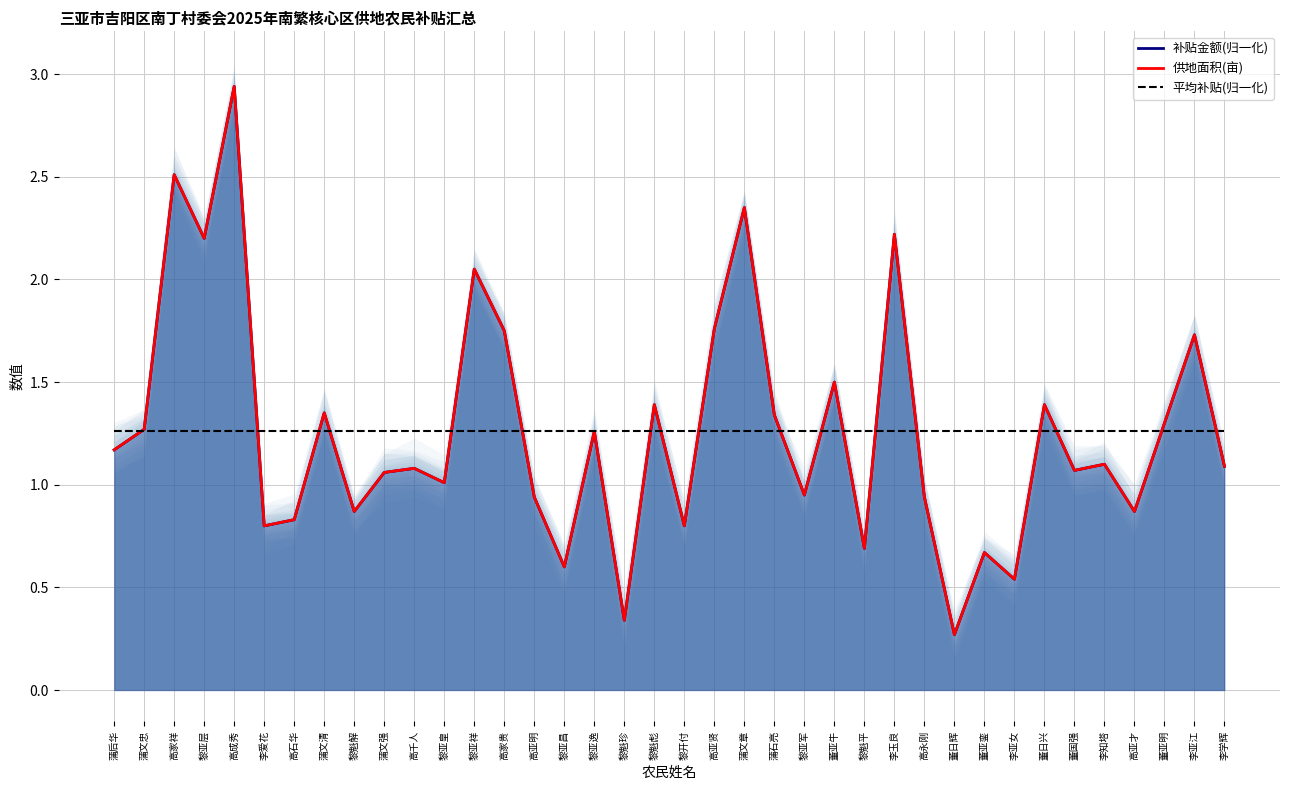

What is the spread (max minus min) of values at 黎亚祥?

0.8